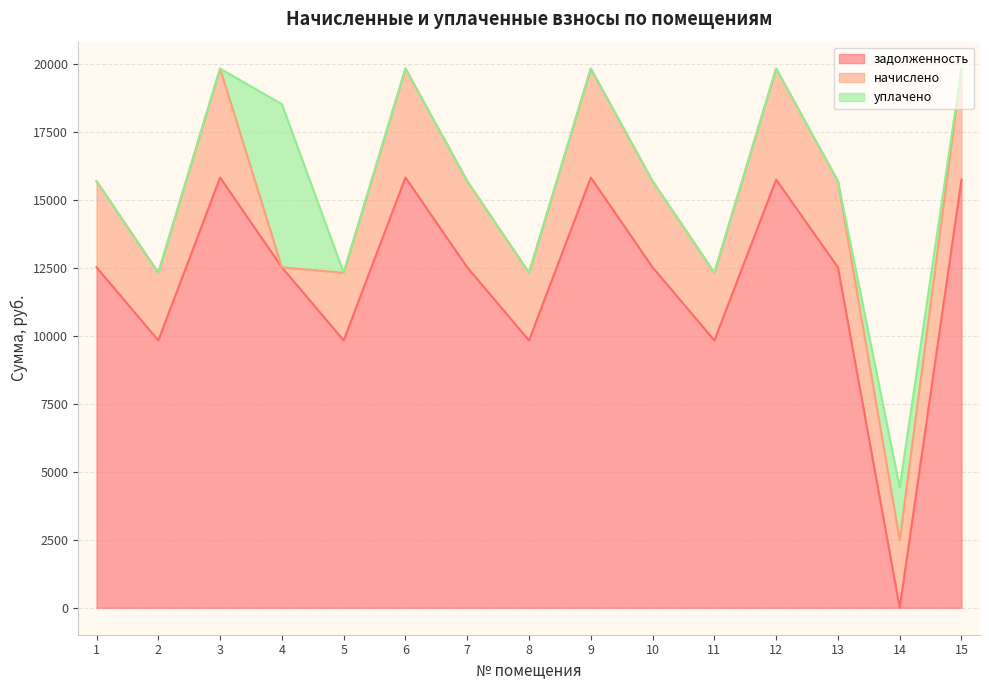

What is the maximum value shown in the chart?

15820.8